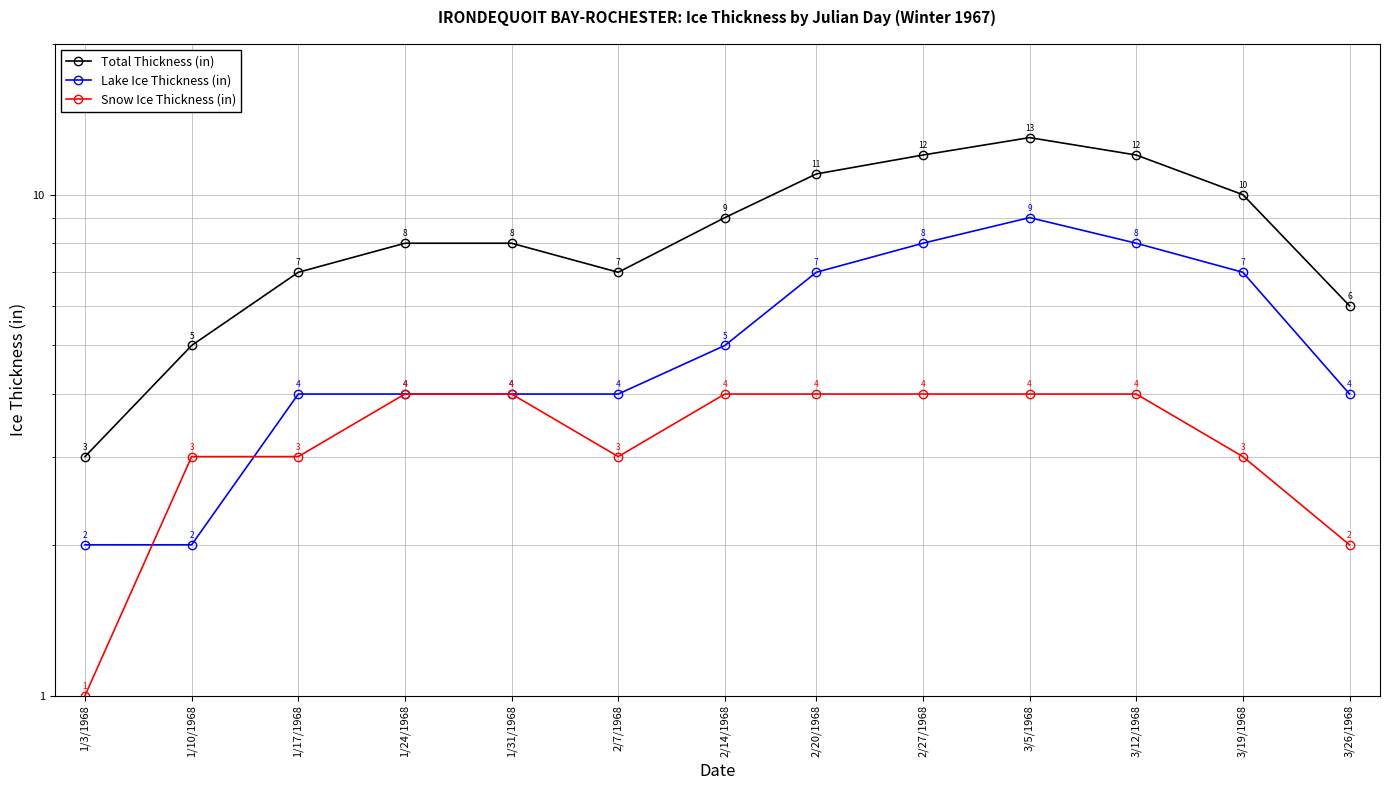

True or false: Total Thickness (in) and Snow Ice Thickness (in) intersect in this chart.

False